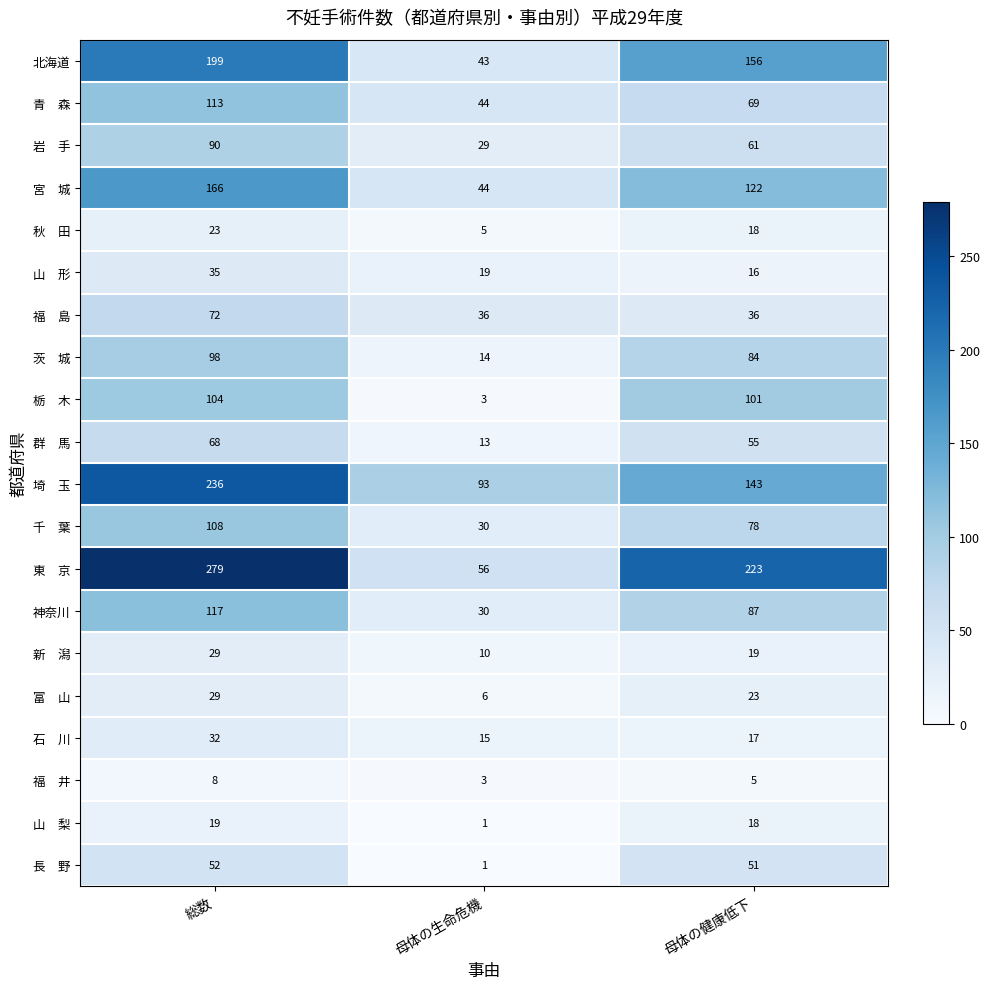

Which label corresponds to the largest value in the chart?

総数